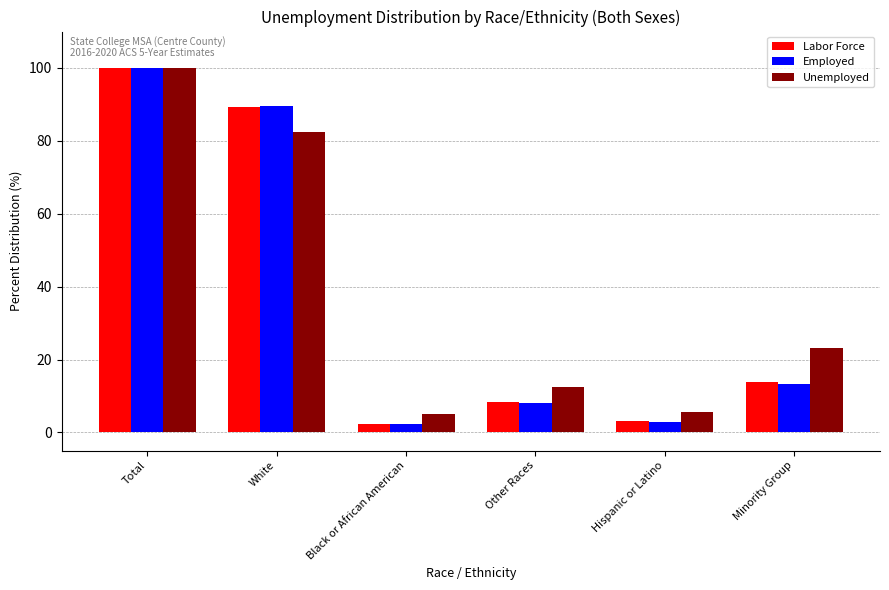

What position from the right is Hispanic or Latino?

2